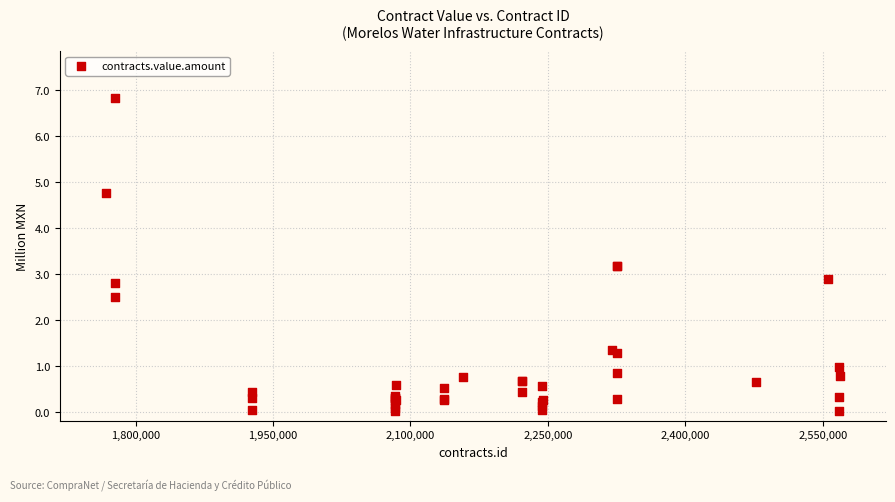

What Y value in the scatter plot is closest to 3?

2.9